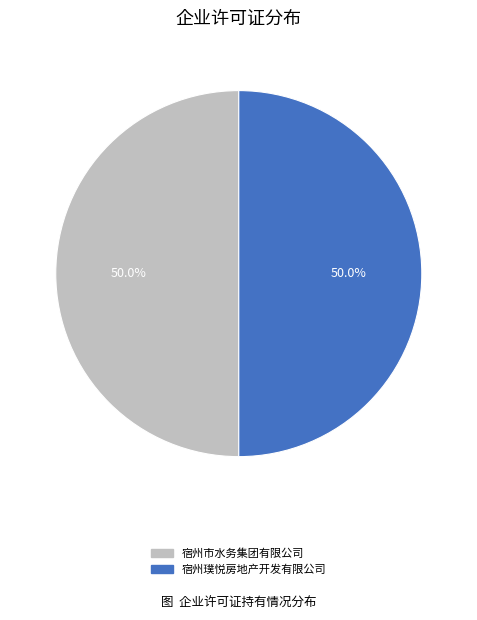

Combined, what portion of the pie is 宿州市水务集团有限公司 and 宿州璞悦房地产开发有限公司?

100.0%